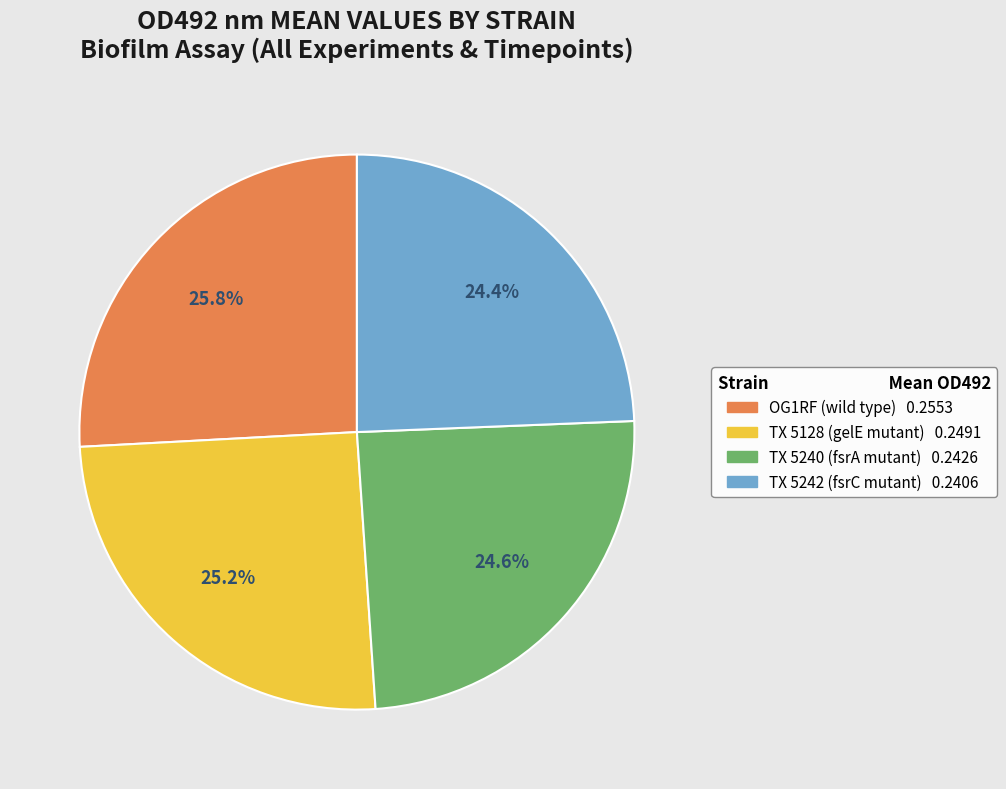

Which category has the biggest portion of the pie?

OG1RF (wild type)